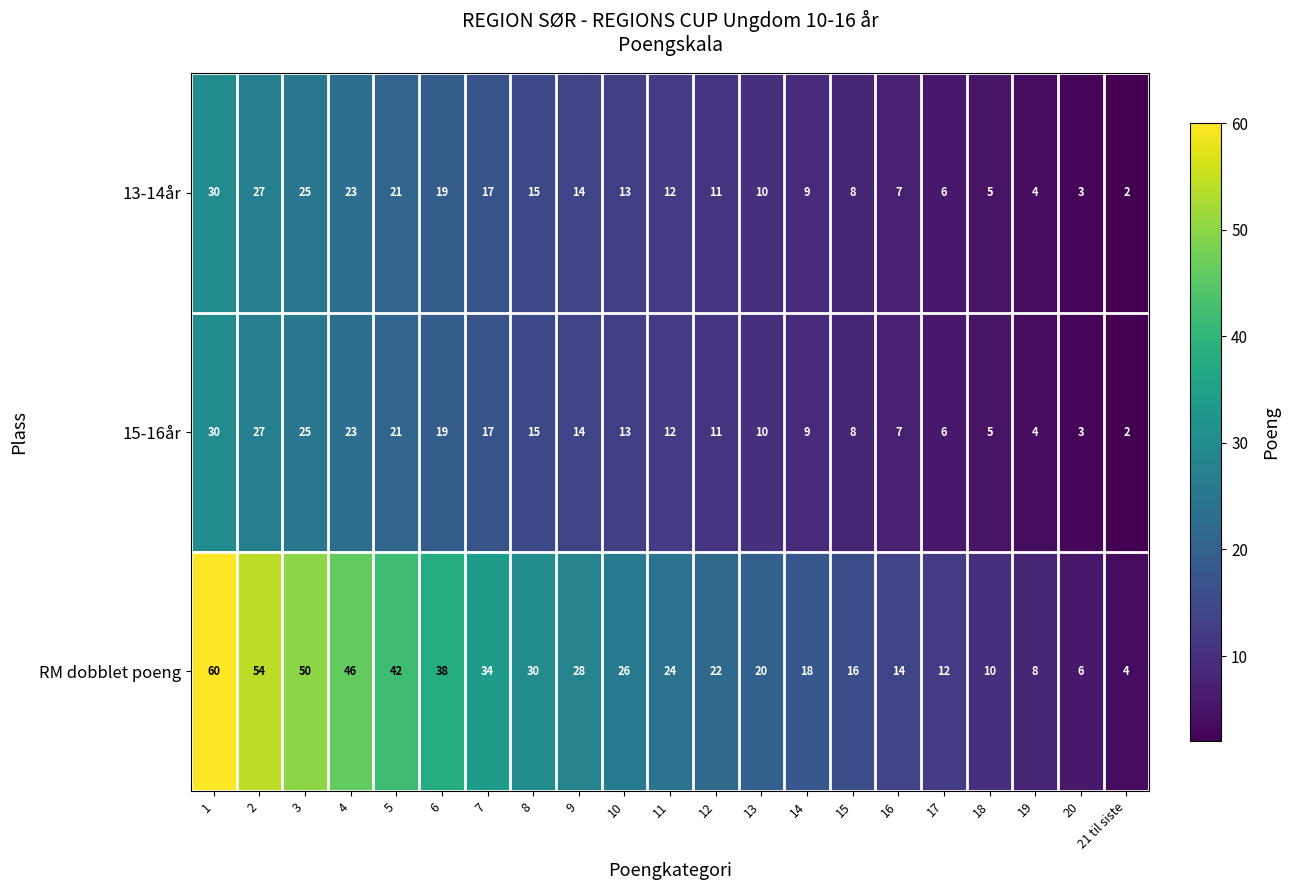

Which series has the largest total across all categories?

RM dobblet poeng